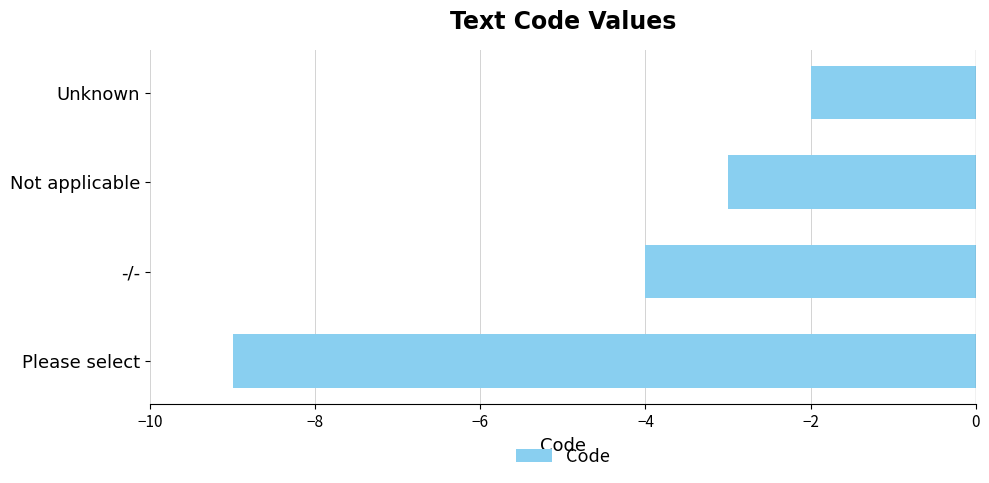

List the labels in order of value, smallest first.

Please select, -/-, Not applicable, Unknown